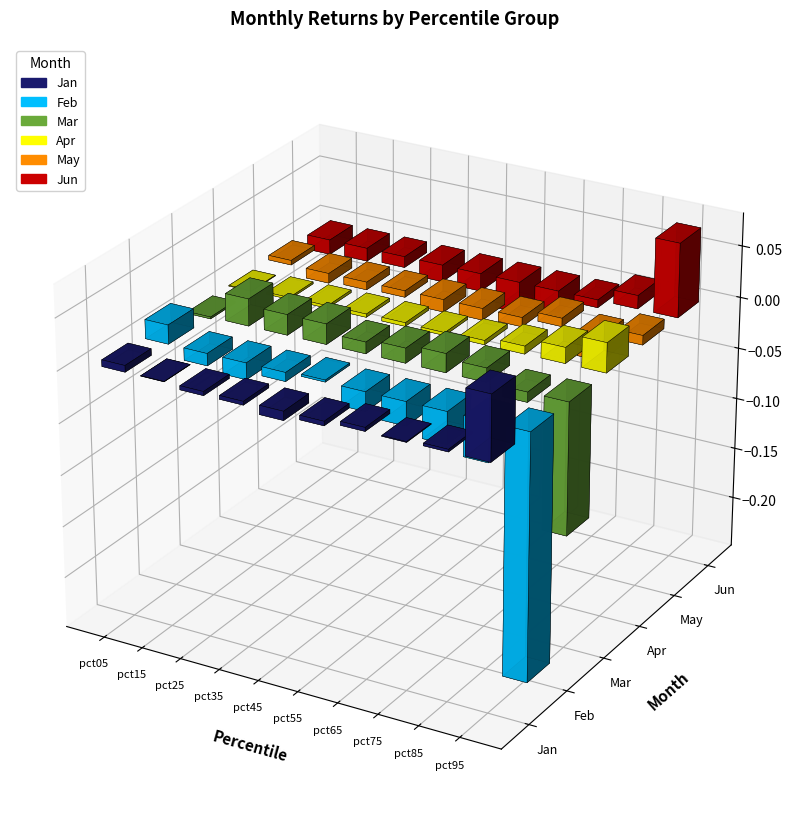

What is the sum of all Feb values?

-0.4